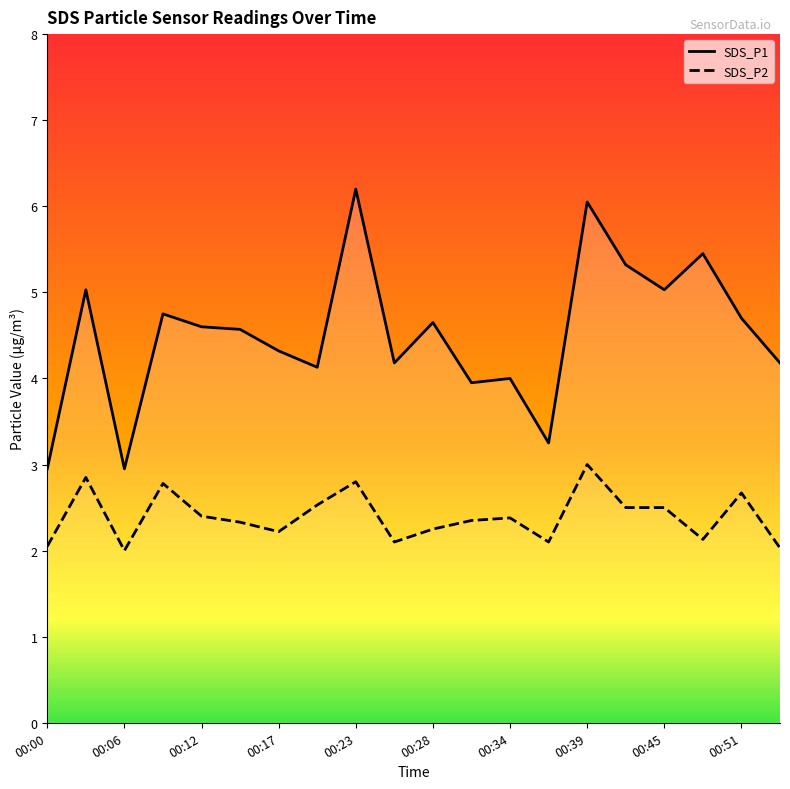

True or false: SDS_P2 and SDS_P1 cross at least once.

False